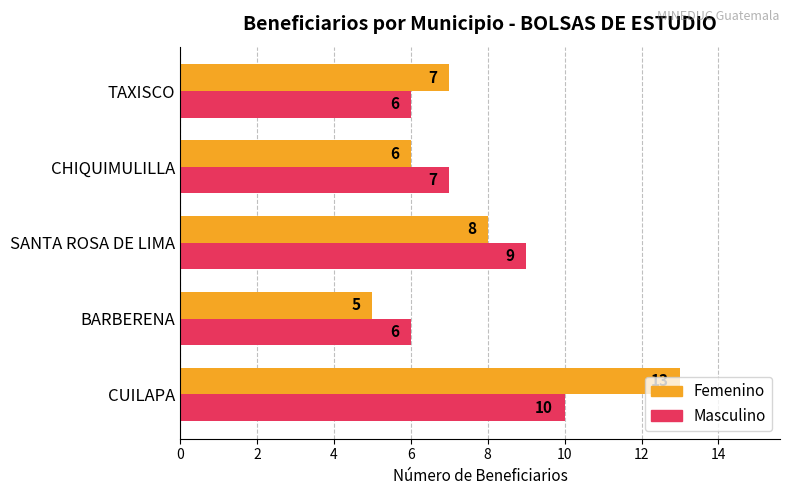

What is the total value across all series at TAXISCO?

13